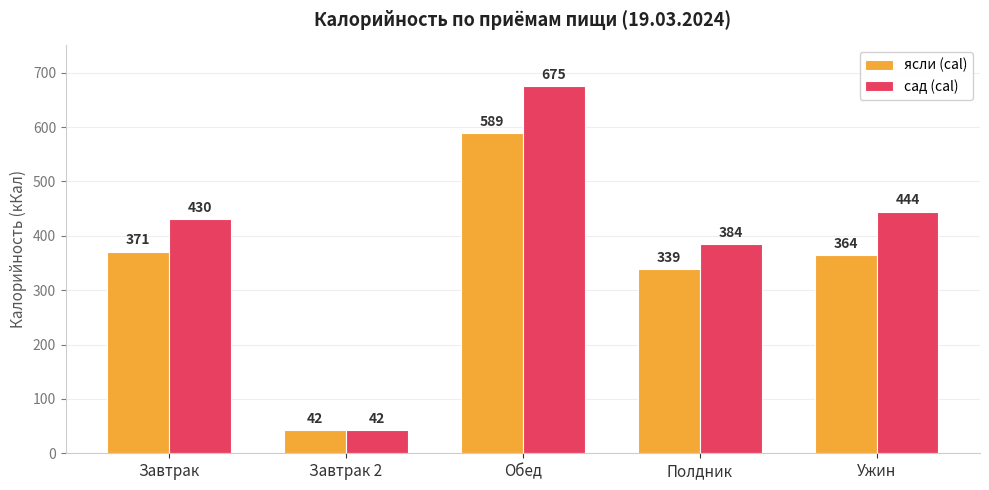

Is the value of ясли (cal) at Завтрак 2 greater than the value of сад (cal) at Ужин?

No